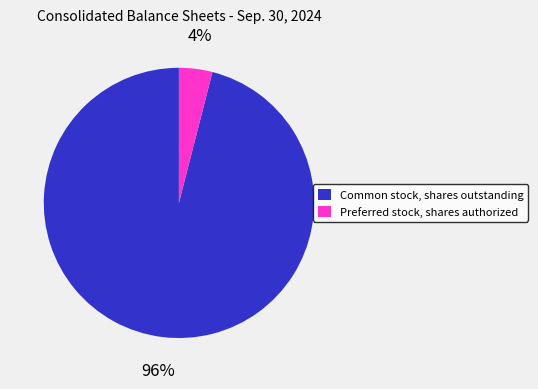

To the nearest percent, what is the difference between the largest and smallest slice percentages?

92%